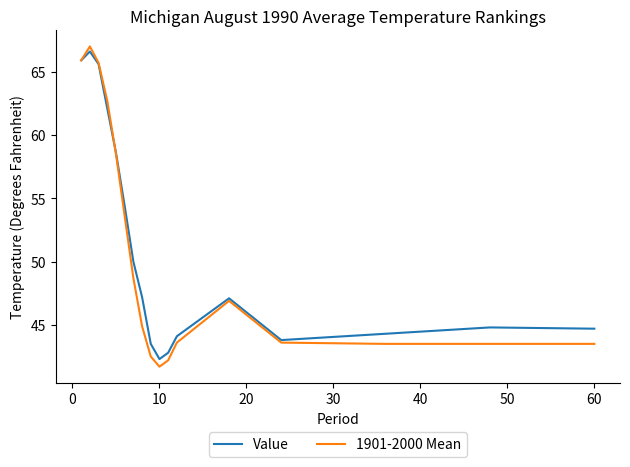

What is the smallest value displayed?

41.7